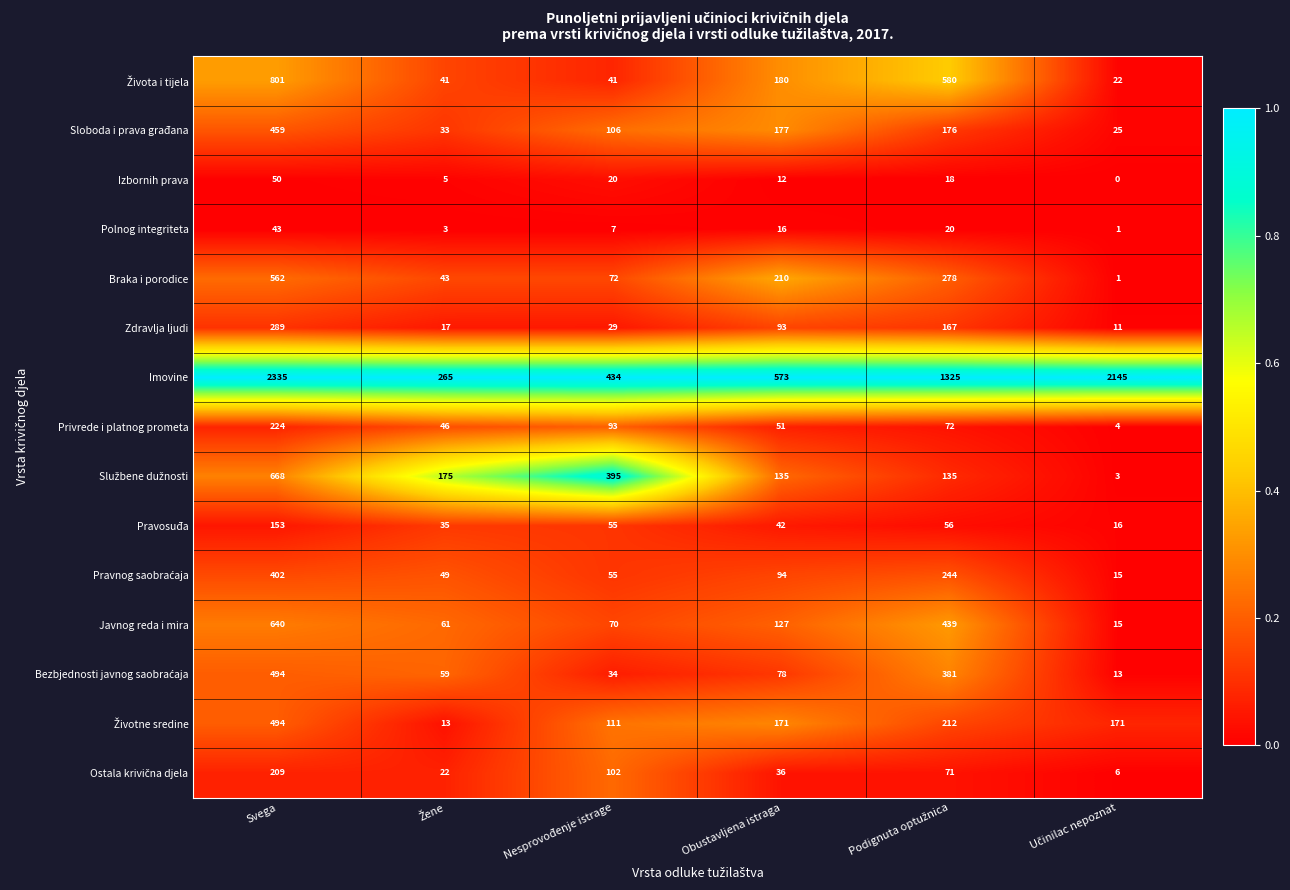

Which series has the largest range (max minus min)?

Imovine